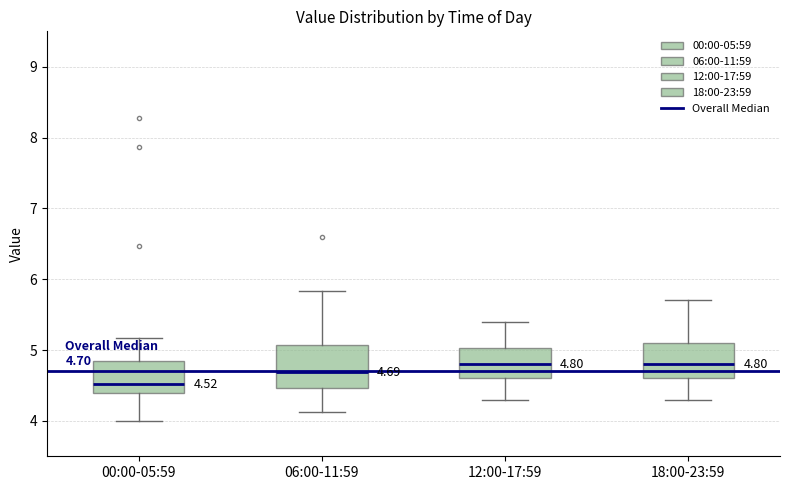

Comparing the boxes themselves (not the whiskers), which one is the tallest?

06:00-11:59